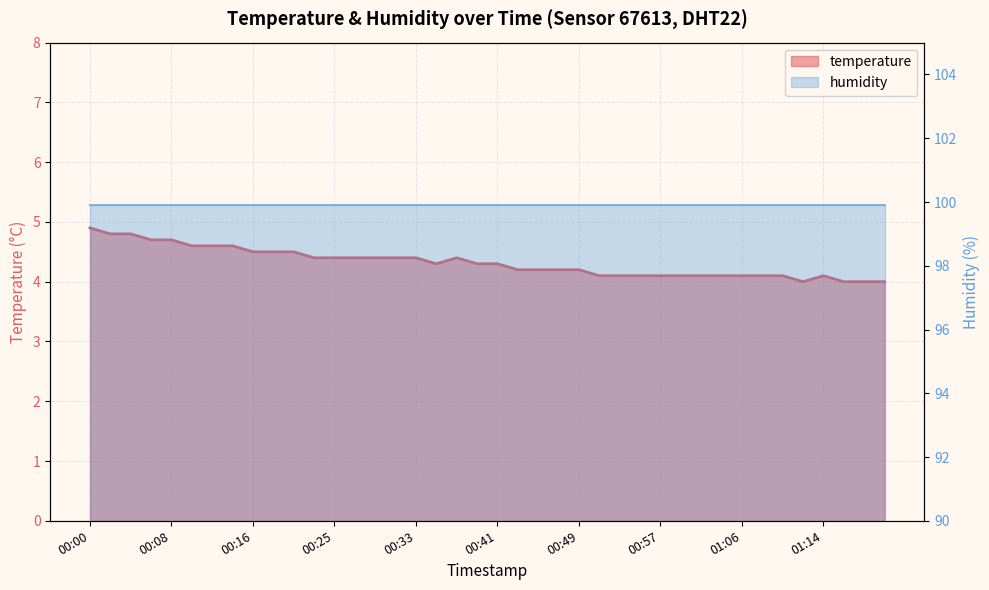

At which category does the data reach its first local peak?

00:37